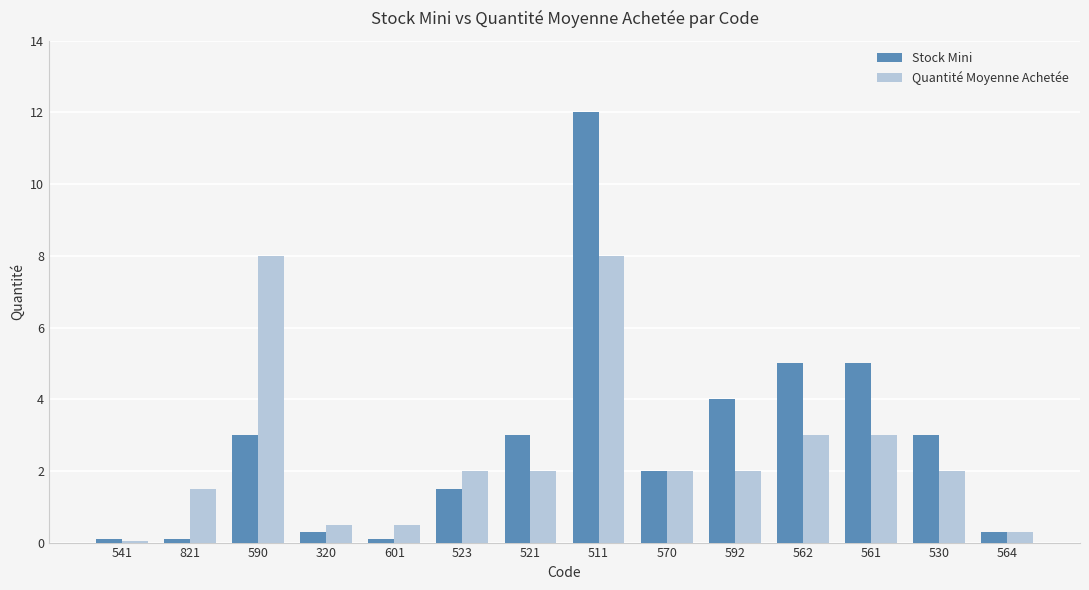

What is the label of the 14th bar from the left?

564